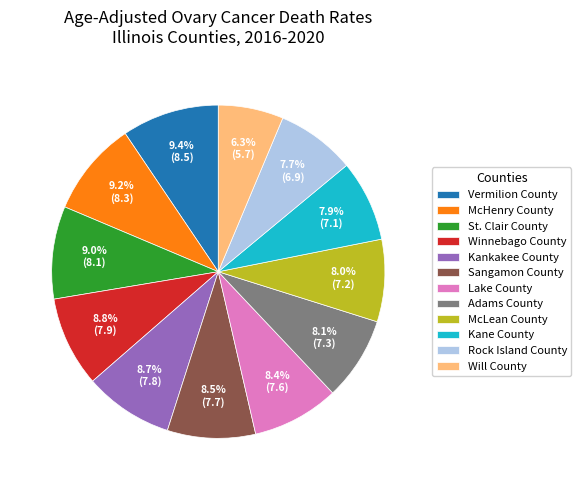

Which has a higher value, Will County or Kankakee County?

Kankakee County